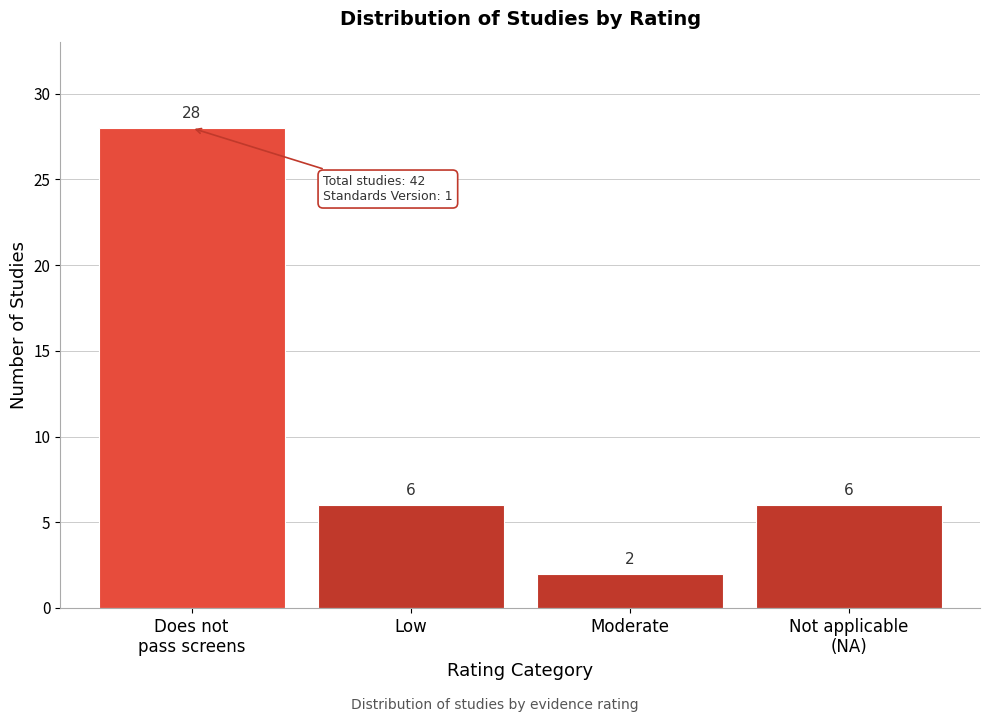

Reading left to right, what are all the values shown in this chart?

28	6	2	6